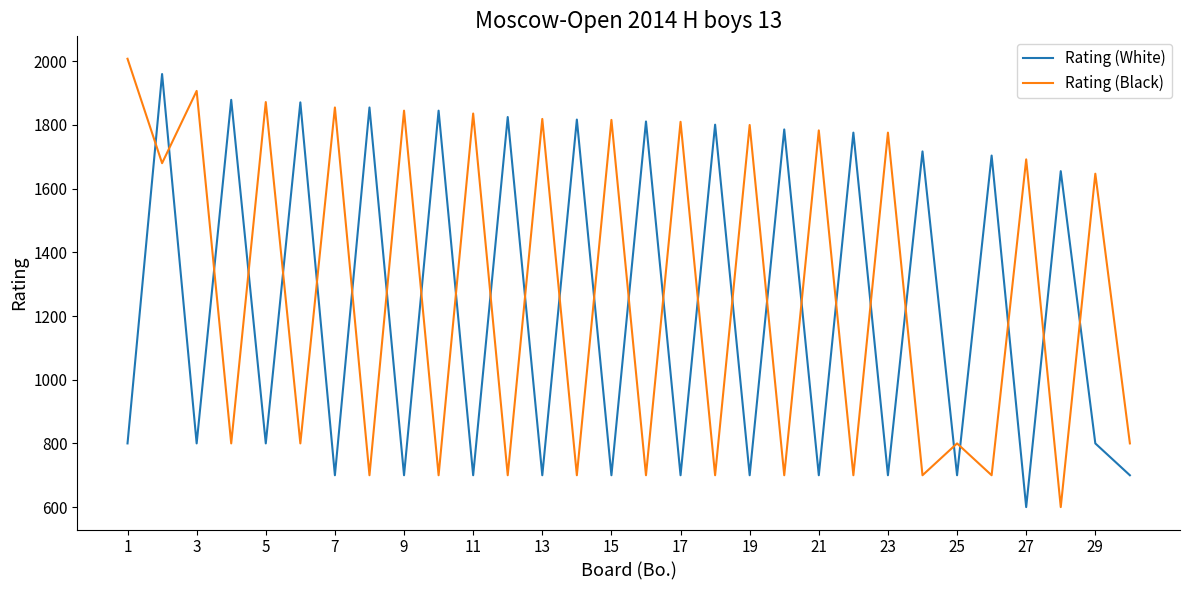

What is the average value of the Rating (White) series?

1227